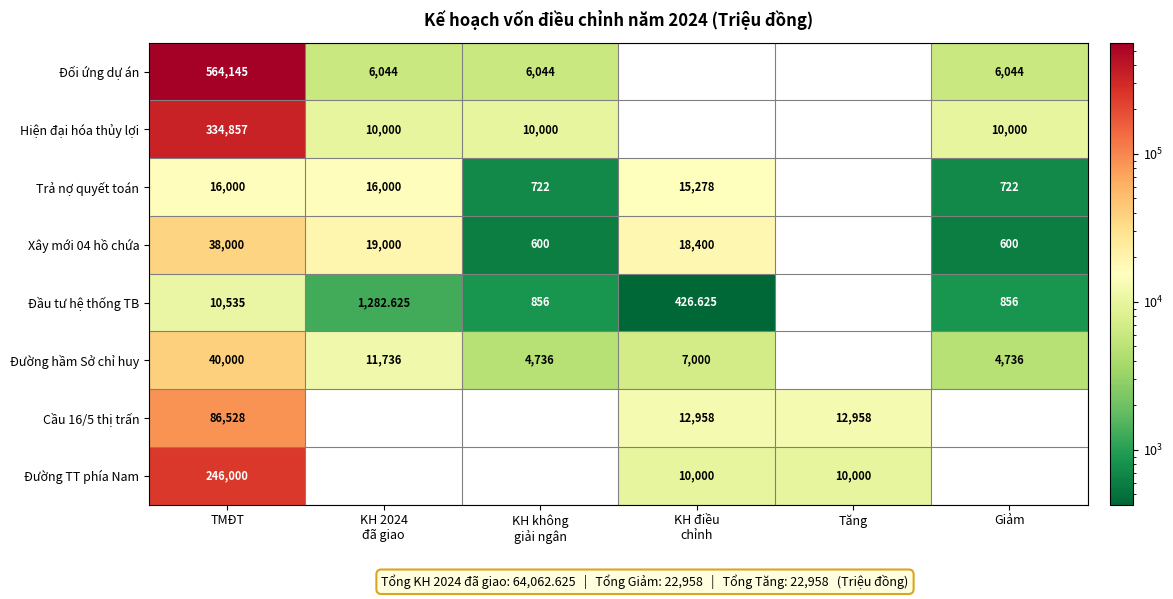

Which category has the highest value in the Trả nợ quyết toán series?

TMĐT